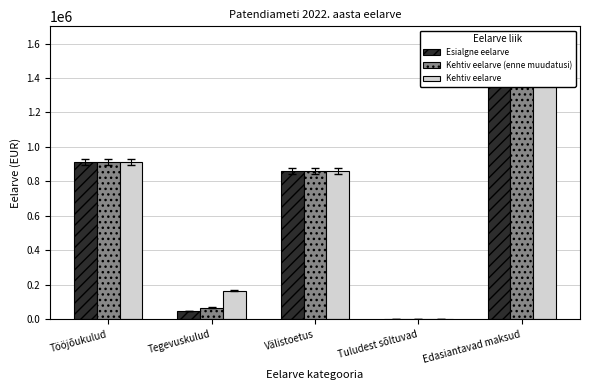

What is the sum of all Kehtiv eelarve values?

3442765